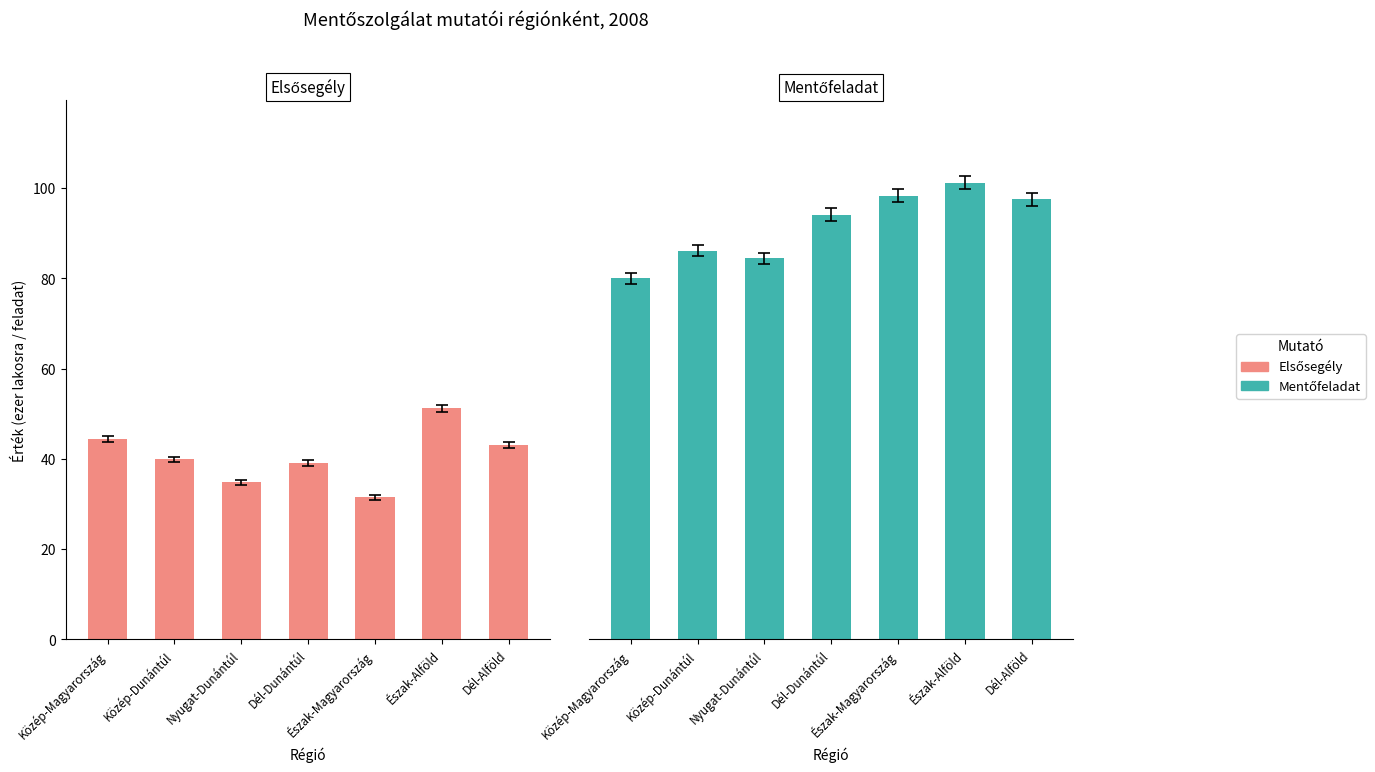

Which series has the widest spread of values?

Mentőfeladat